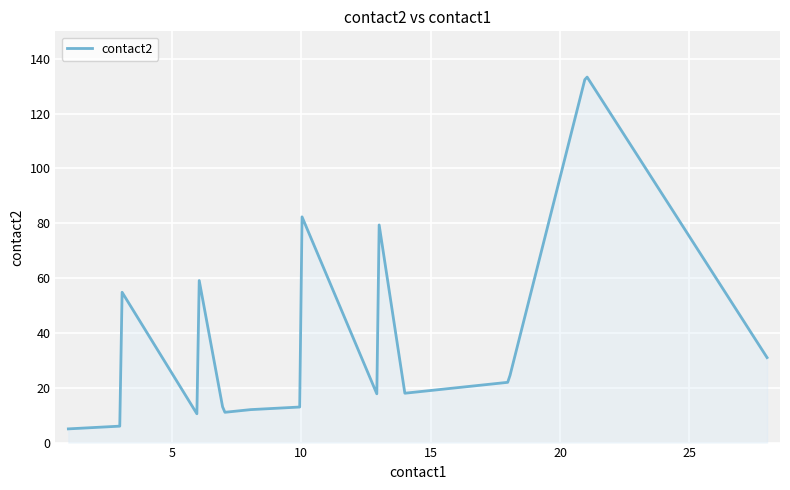

What is the sum of all values?

14116.0